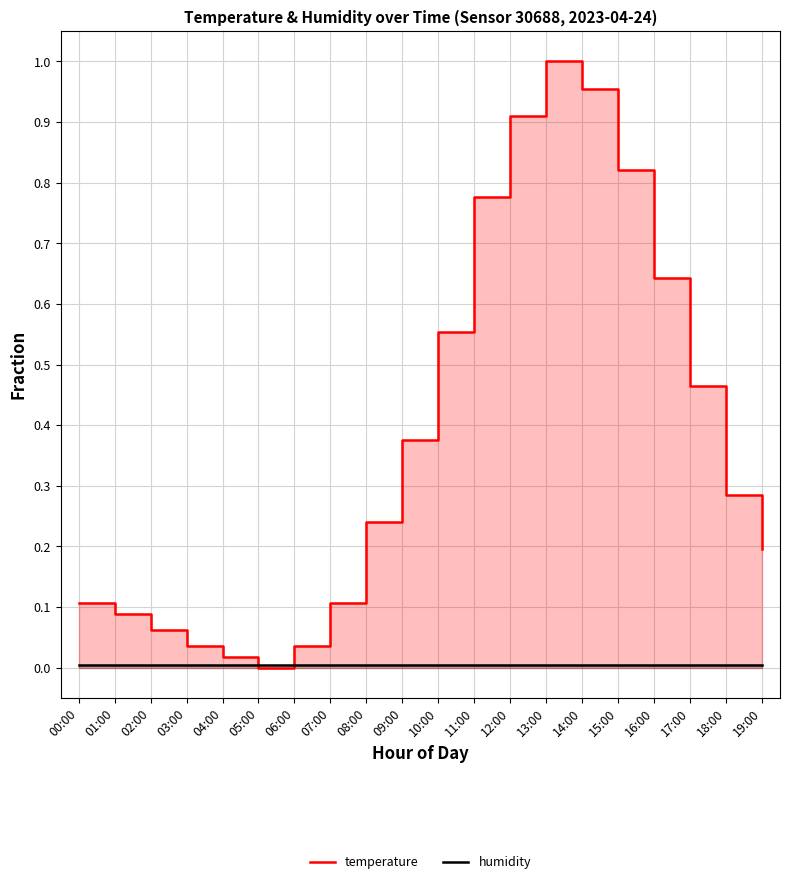

At which label does temperature reach its minimum?

05:00